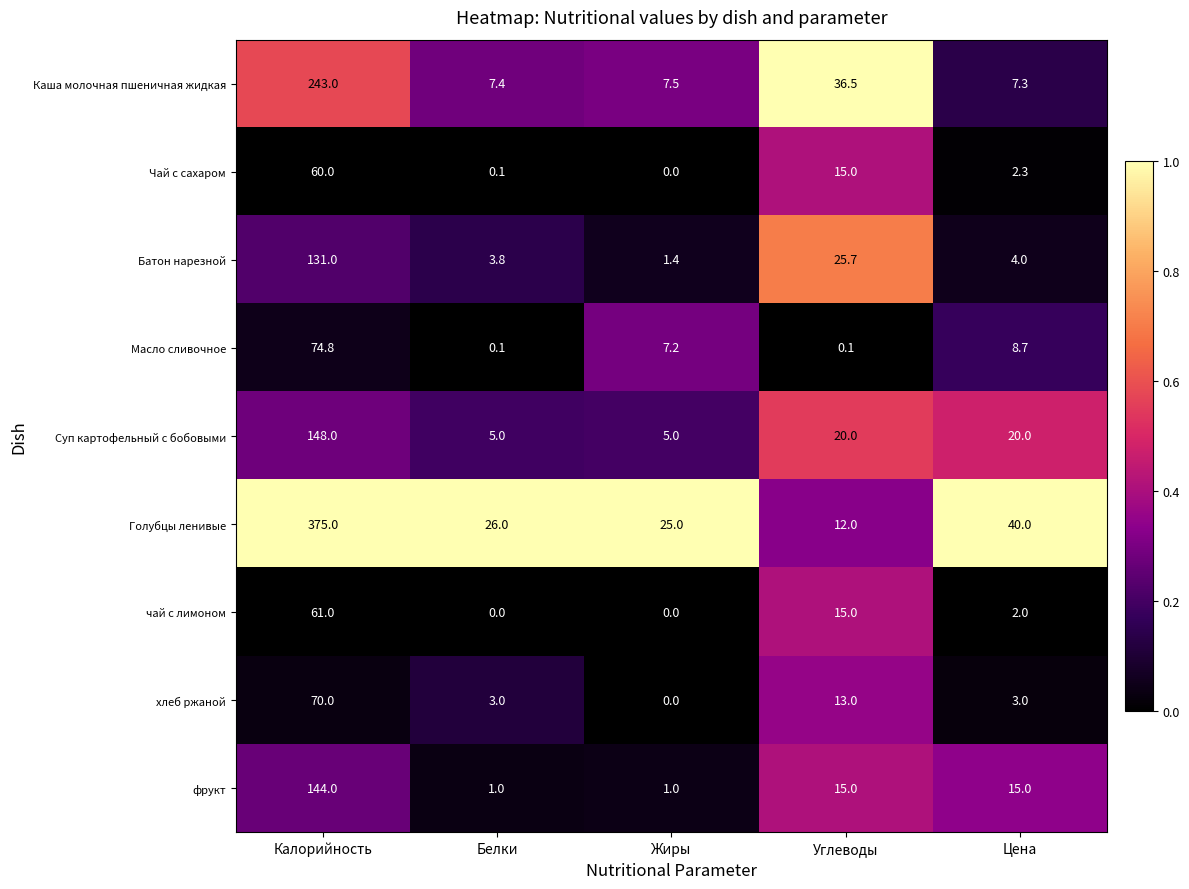

Rank the series by their maximum value, from lowest to highest.

Чай с сахаром, чай с лимоном, хлеб ржаной, Масло сливочное, Батон нарезной, фрукт, Суп картофельный с бобовыми, Каша молочная пшеничная жидкая, Голубцы ленивые